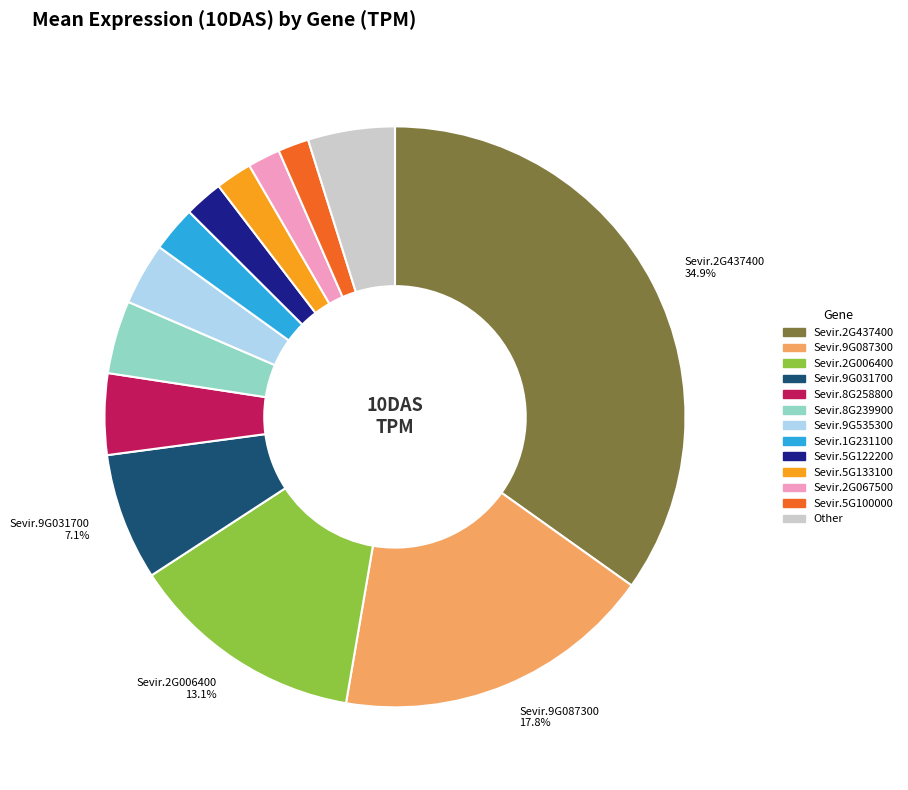

Count the number of slices in the pie.

13